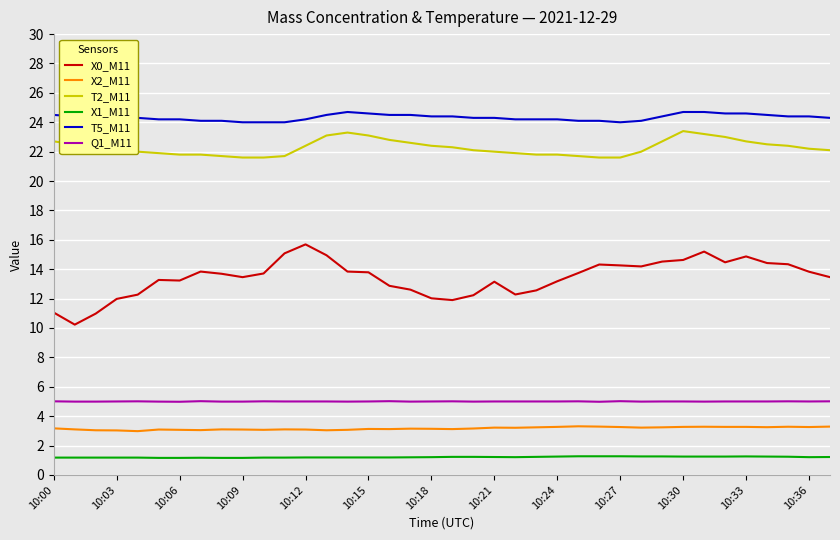

List the series in order of their peak value, highest first.

T5_M11, T2_M11, X0_M11, Q1_M11, X2_M11, X1_M11